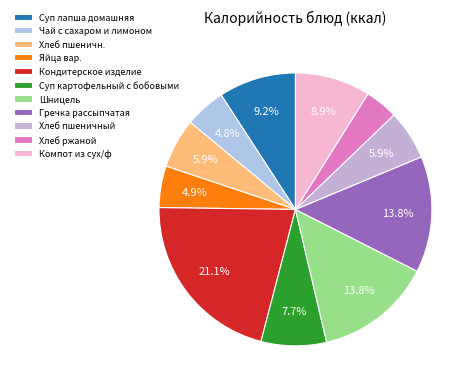

To the nearest percent, what is the difference between the largest and smallest slice percentages?

17%